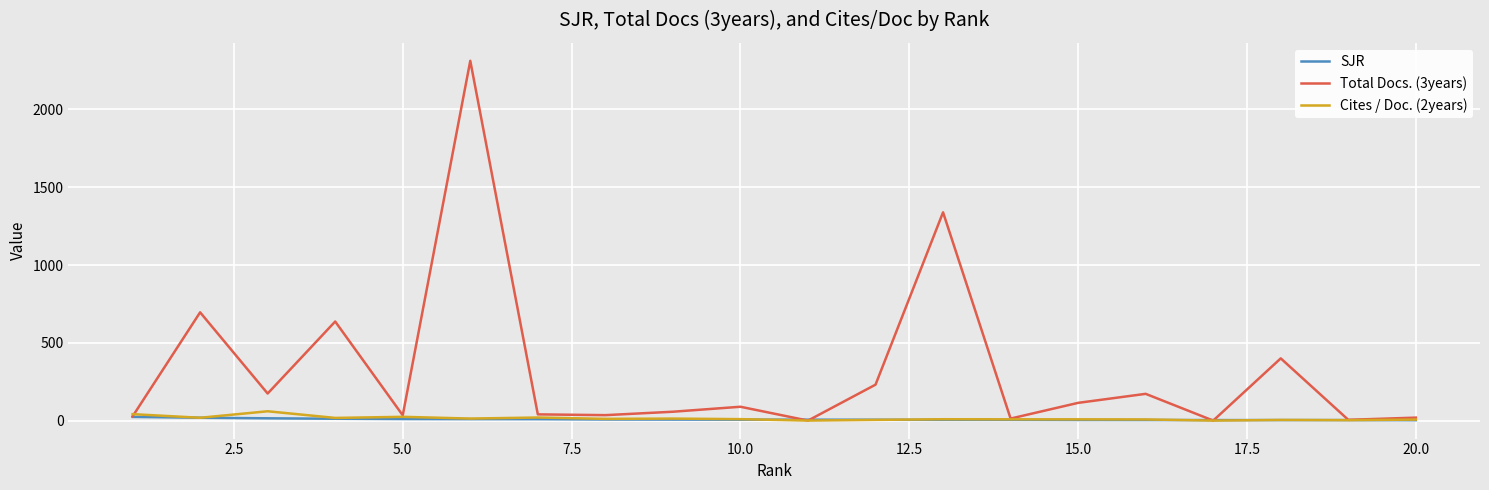

Which series has the largest range (max minus min)?

Total Docs. (3years)